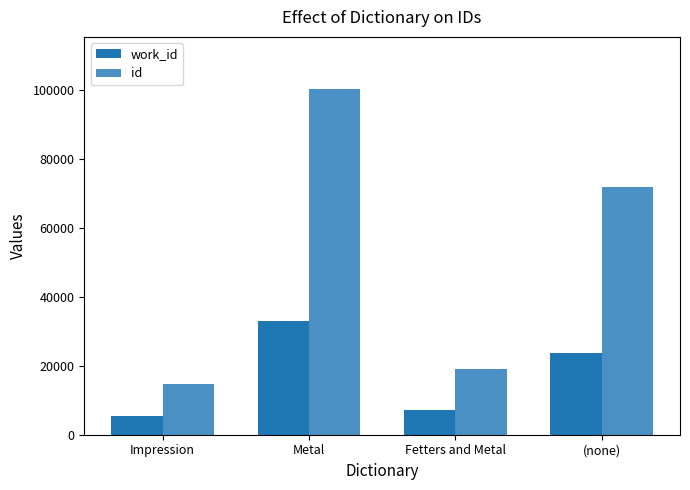

What is the difference between the id values at (none) and Impression?

56922